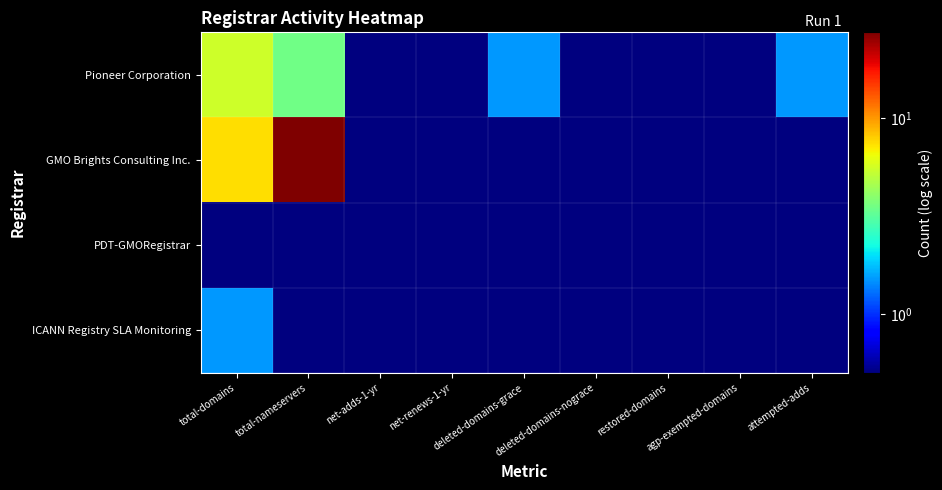

Reading left to right, what are all the values shown in this chart?

Pioneer Corporation: total-domains=5.5	total-nameservers=3.5	net-adds-1-yr=0.5	net-renews-1-yr=0.5	deleted-domains-grace=1.5	deleted-domains-nograce=0.5	restored-domains=0.5	agp-exempted-domains=0.5	attempted-adds=1.5
GMO Brights Consulting Inc.: total-domains=7.5	total-nameservers=27.5	net-adds-1-yr=0.5	net-renews-1-yr=0.5	deleted-domains-grace=0.5	deleted-domains-nograce=0.5	restored-domains=0.5	agp-exempted-domains=0.5	attempted-adds=0.5
PDT-GMORegistrar: total-domains=0.5	total-nameservers=0.5	net-adds-1-yr=0.5	net-renews-1-yr=0.5	deleted-domains-grace=0.5	deleted-domains-nograce=0.5	restored-domains=0.5	agp-exempted-domains=0.5	attempted-adds=0.5
ICANN Registry SLA Monitoring: total-domains=1.5	total-nameservers=0.5	net-adds-1-yr=0.5	net-renews-1-yr=0.5	deleted-domains-grace=0.5	deleted-domains-nograce=0.5	restored-domains=0.5	agp-exempted-domains=0.5	attempted-adds=0.5